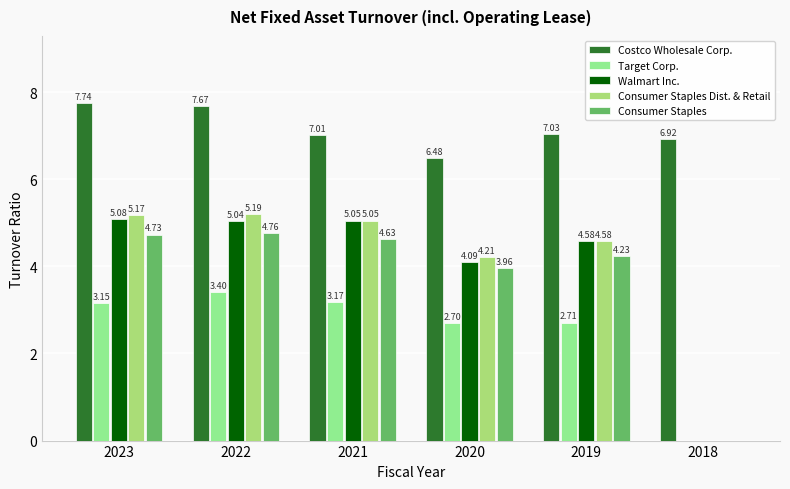

What are all the series names shown in the legend?

Costco Wholesale Corp., Target Corp., Walmart Inc., Consumer Staples Dist. & Retail, Consumer Staples